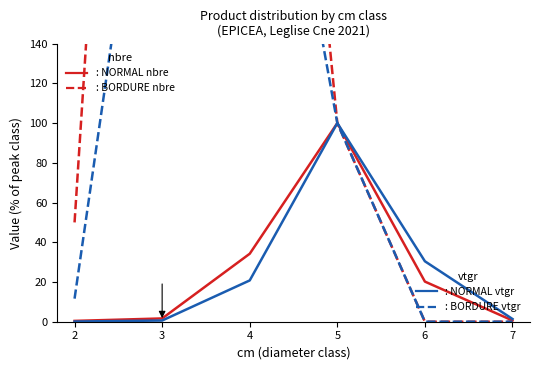

Reading right to left, what are all the values shown in this chart?

NORMAL nbre: 0.6	20.2	100.0	34.2	1.6	0.4
BORDURE nbre: 0.0	0.0	100.0	550.0	733.3	50.0
NORMAL vtgr: 1.4	30.4	100.0	20.8	0.6	0.1
BORDURE vtgr: 0.0	0.0	100.0	343.2	317.6	11.6